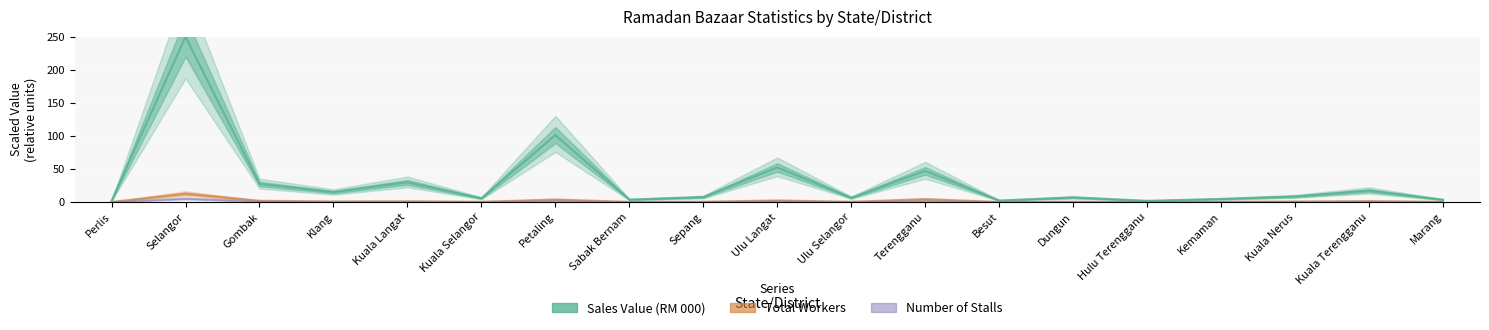

How many data points in Sales Value (RM 000) are less than 7?

8